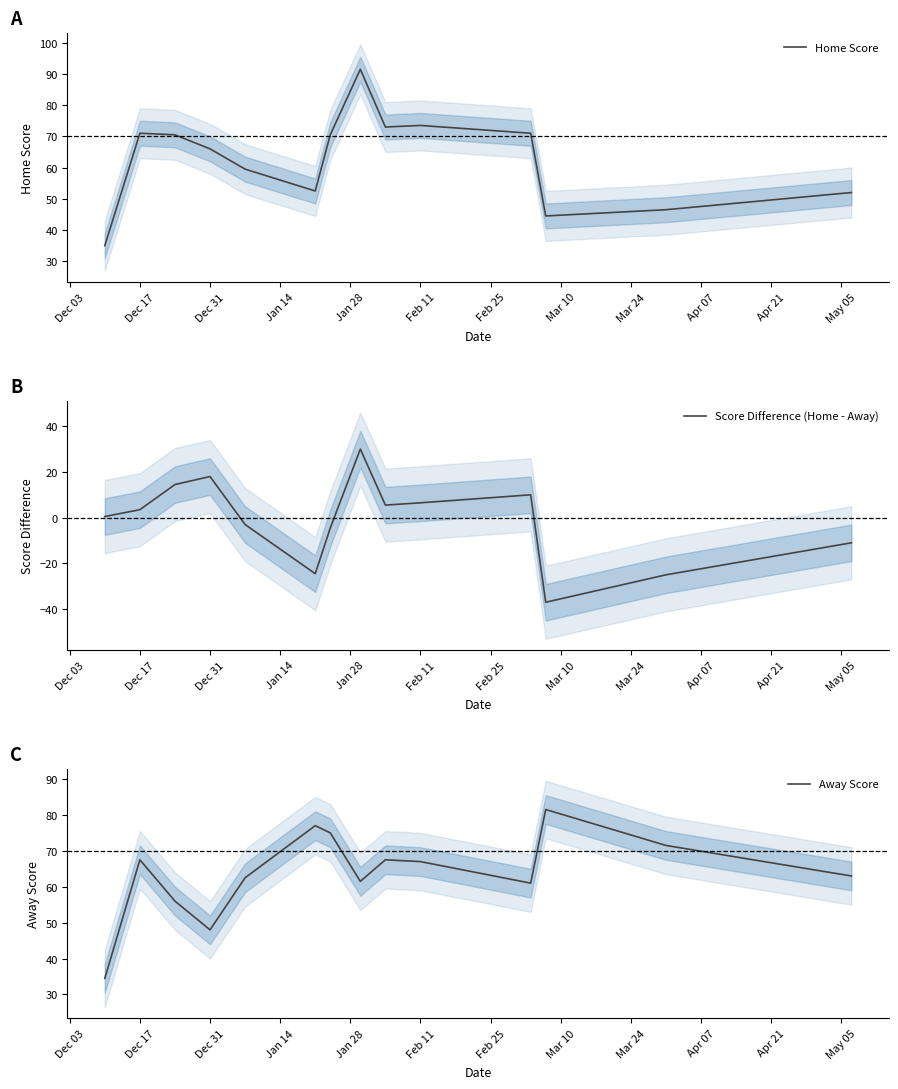

How many data points in Score Difference (Home - Away) are less than 3?

7